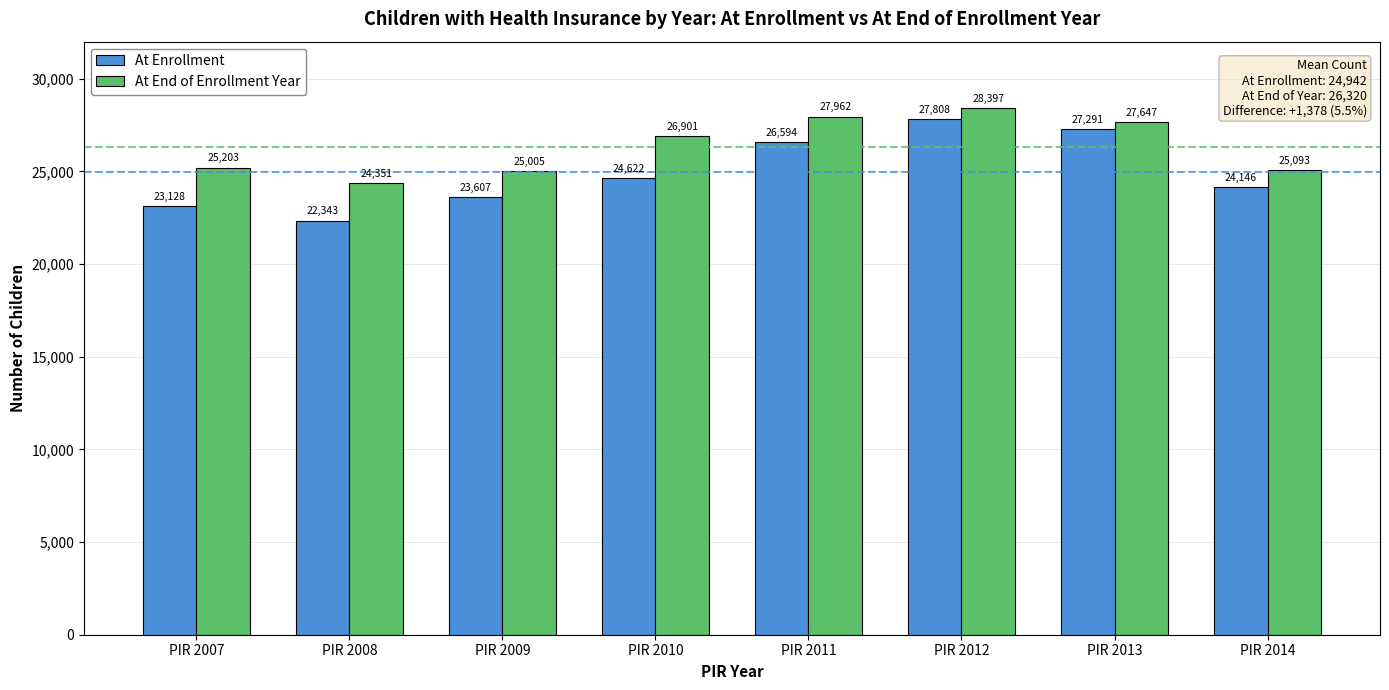

Between PIR 2008 and PIR 2011, which series saw the biggest shift?

At Enrollment